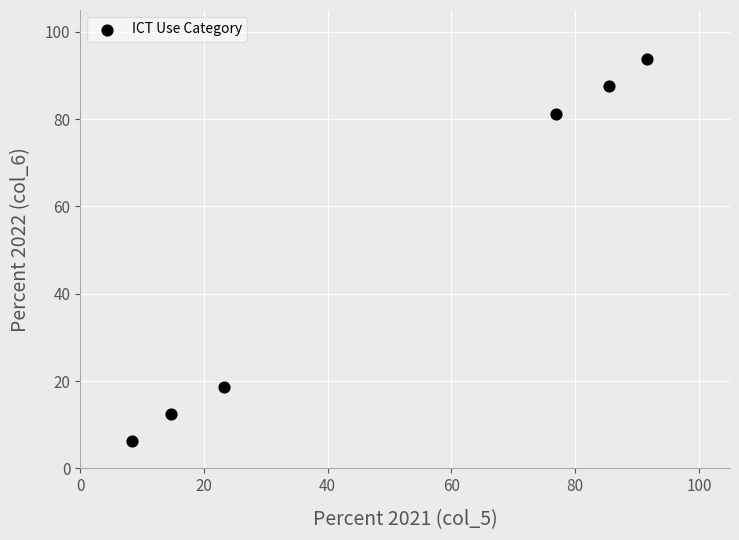

What is the range of X values (max minus min)?

83.2